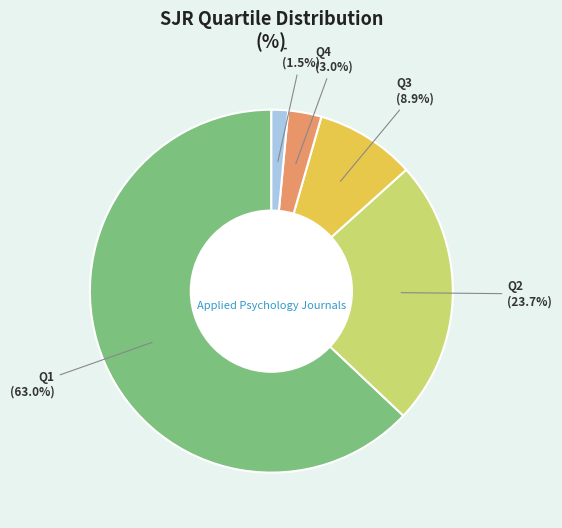

Is it true that Q3 is 1% of the pie?

False